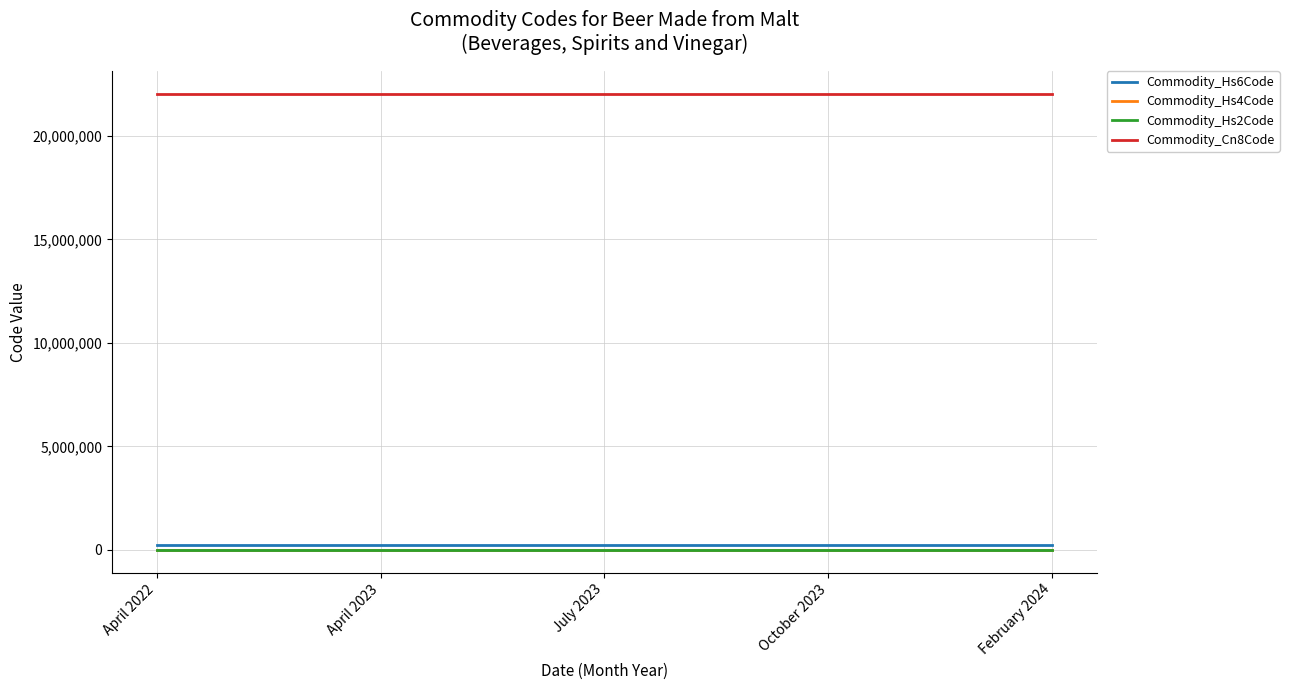

Which series has the largest total across all categories?

Commodity_Cn8Code